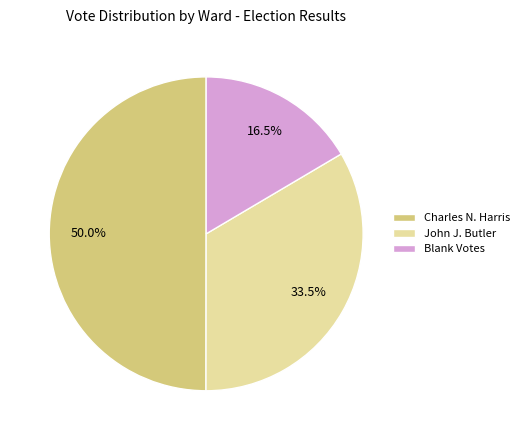

Is Blank Votes the majority of the pie?

No